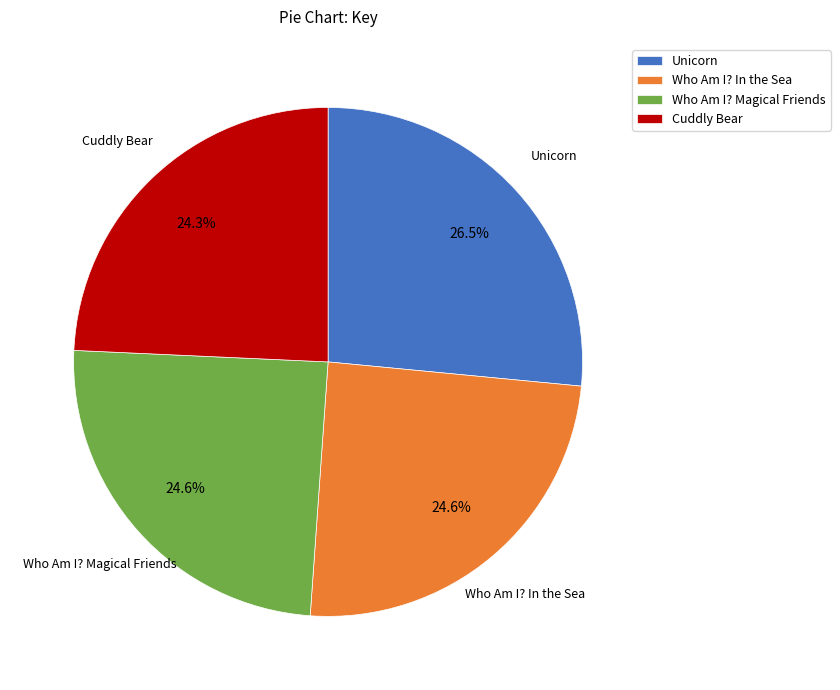

Count the number of slices in the pie.

4